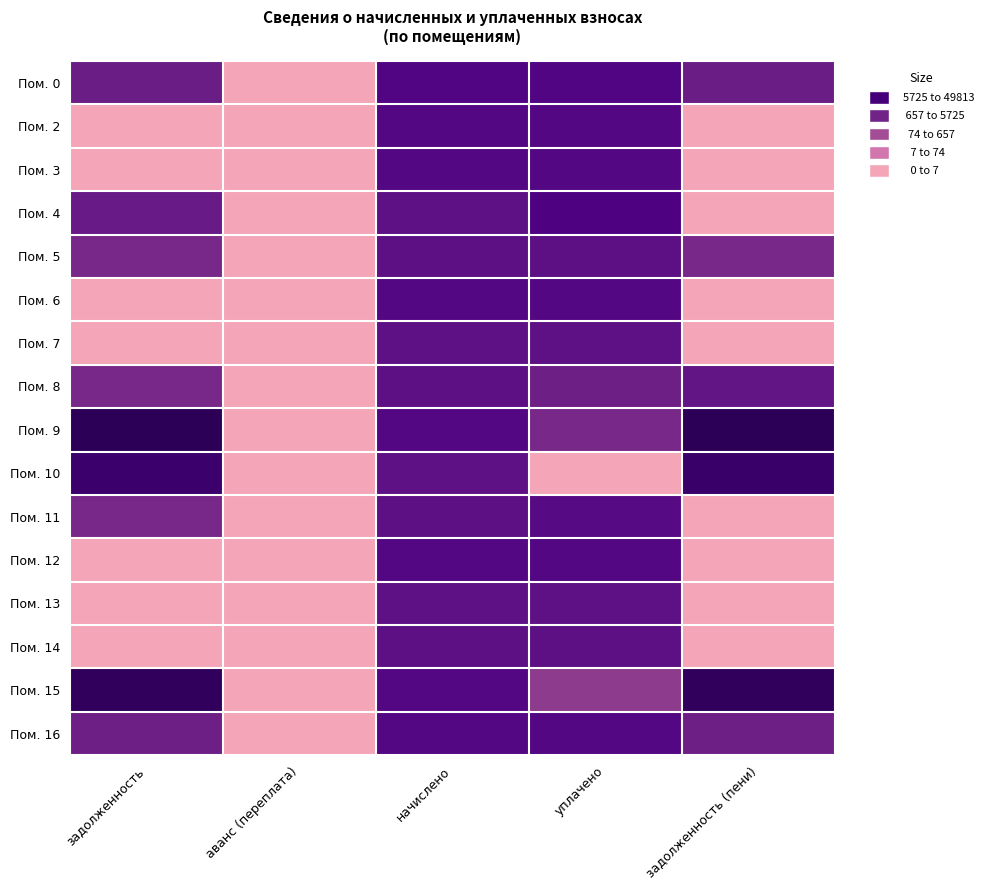

Which has a higher value, задолженность or задолженность (пени)?

задолженность